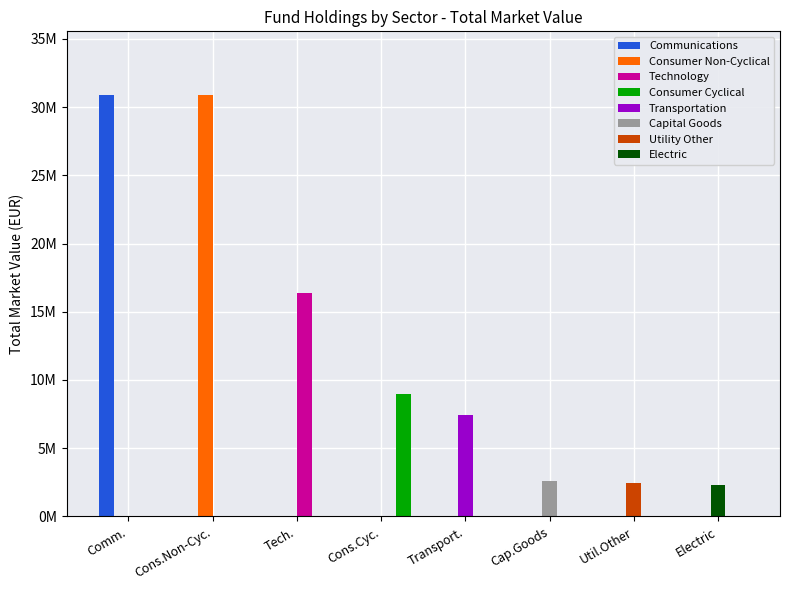

At which category does the chart reach its peak across all series?

Cons.Non-Cyc.